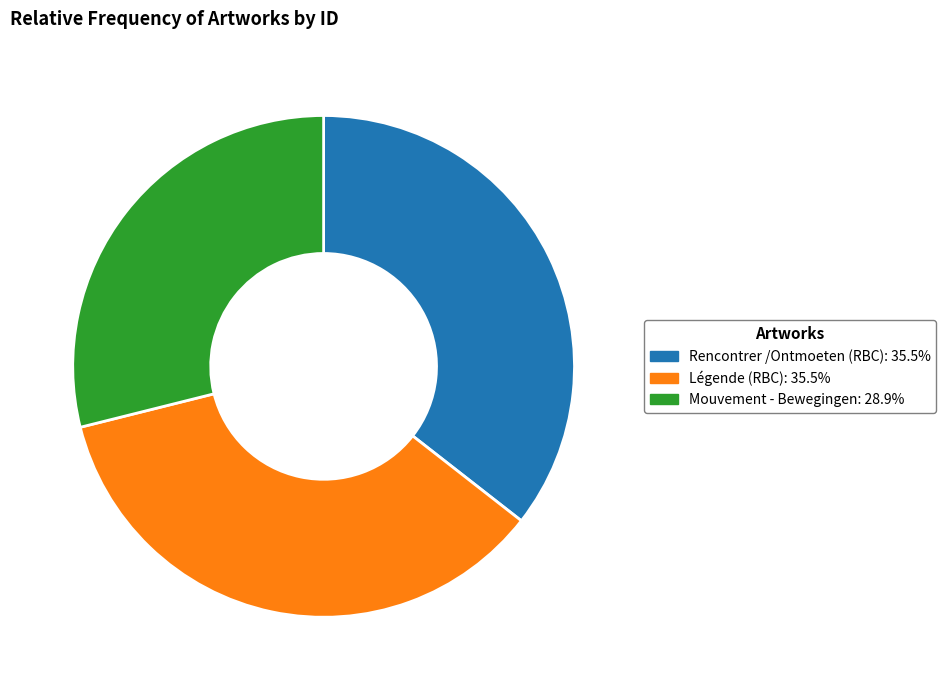

Which slice is the smallest?

Mouvement - Bewegingen